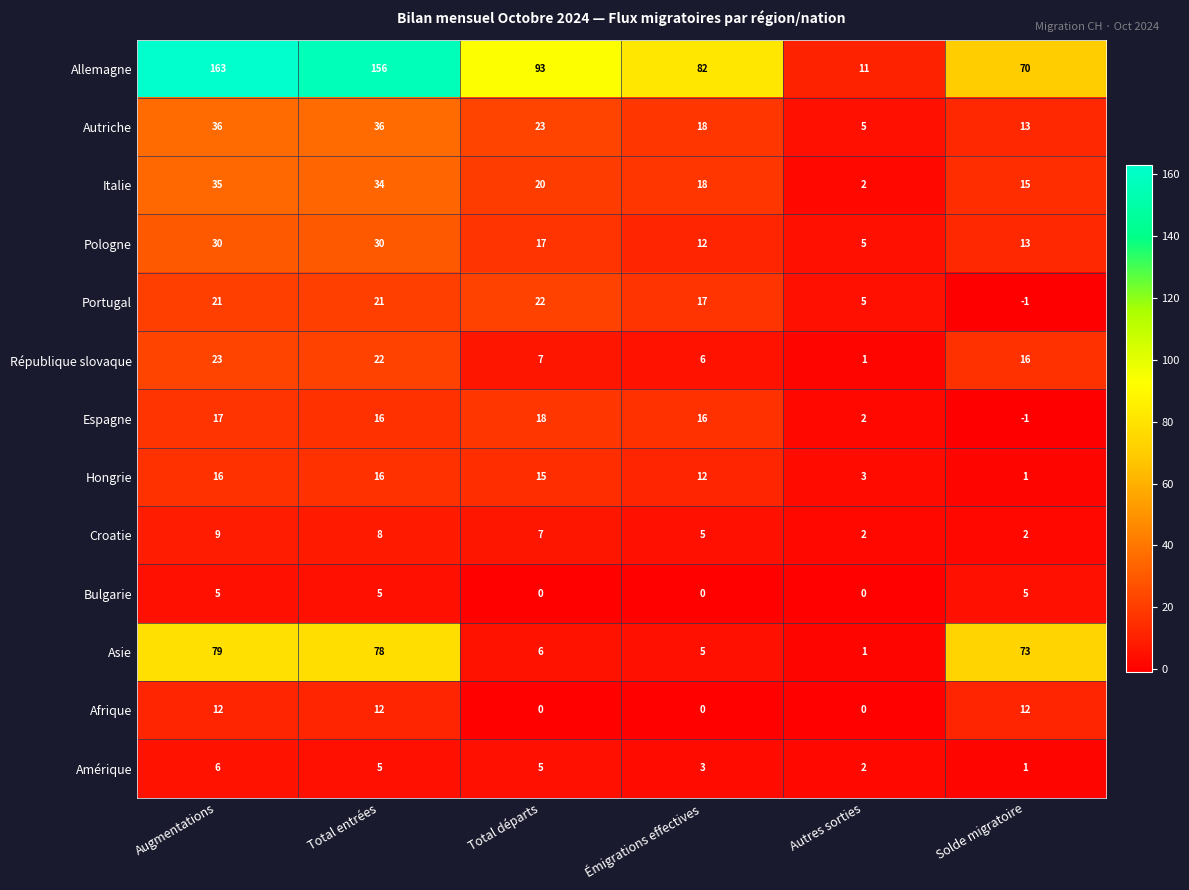

How many data points does each series have?

6